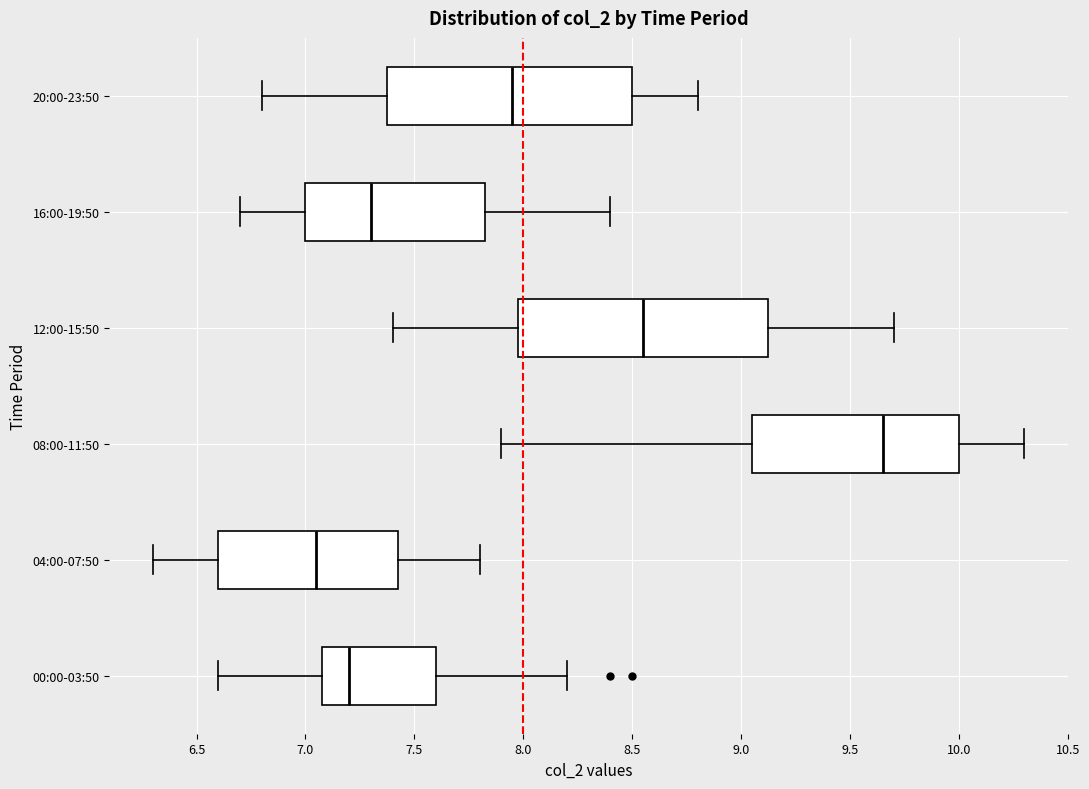

Reading bottom to top, transcribe this box plot: for each box, give where its median line is, the range the box spans, and where its two whiskers end, as read against the x-axis. The values are not printed on the chart, so give them approximately, as read against the axis.

00:00-03:50: median 7.20, box 7.10 to 7.60, whiskers 6.60 to 8.20
04:00-07:50: median 7.05, box 6.60 to 7.45, whiskers 6.30 to 7.80
08:00-11:50: median 9.65, box 9.05 to 10.00, whiskers 7.90 to 10.30
12:00-15:50: median 8.55, box 8.00 to 9.15, whiskers 7.40 to 9.70
16:00-19:50: median 7.30, box 7.00 to 7.85, whiskers 6.70 to 8.40
20:00-23:50: median 7.95, box 7.40 to 8.50, whiskers 6.80 to 8.80